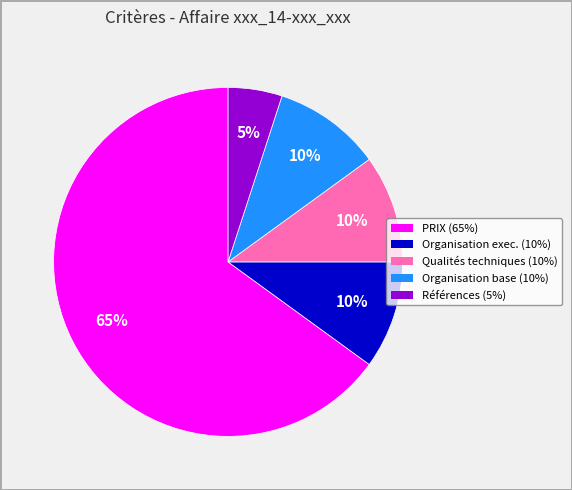

To the nearest percent, what is the average slice percentage?

20%